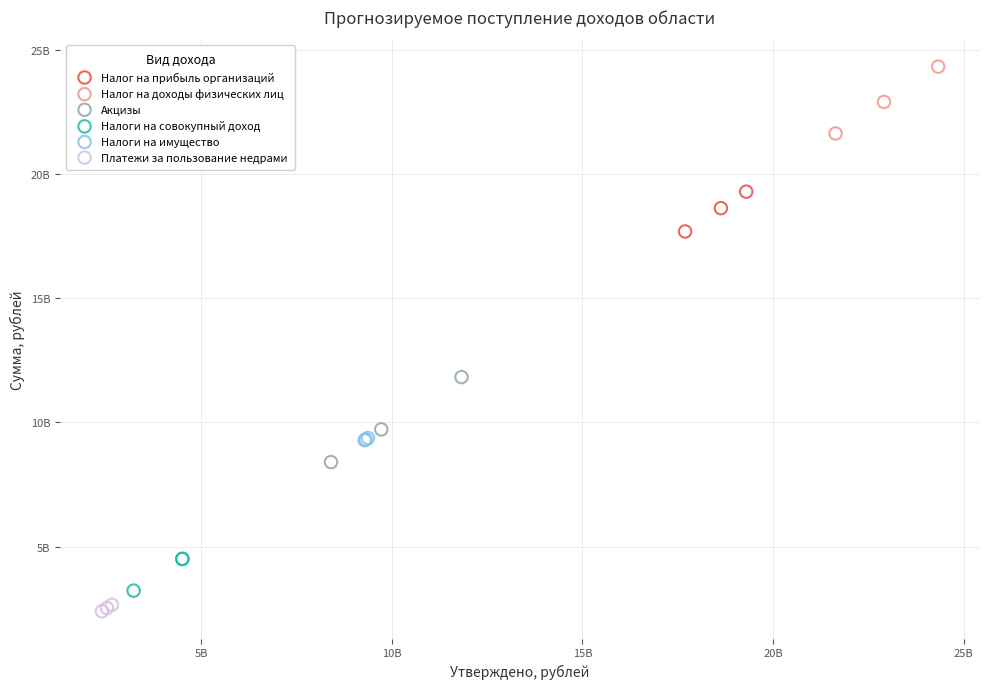

What are all the series names shown in the legend?

Налог на прибыль организаций, Налог на доходы физических лиц, Акцизы, Налоги на совокупный доход, Налоги на имущество, Платежи за пользование недрами